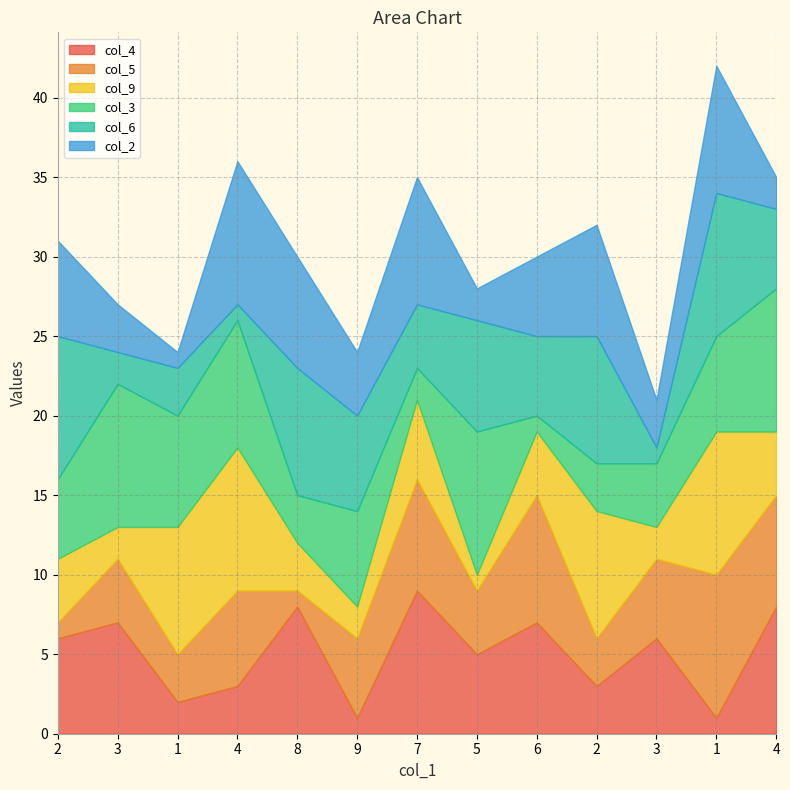

What is the approximate value of col_2 at 3?

3